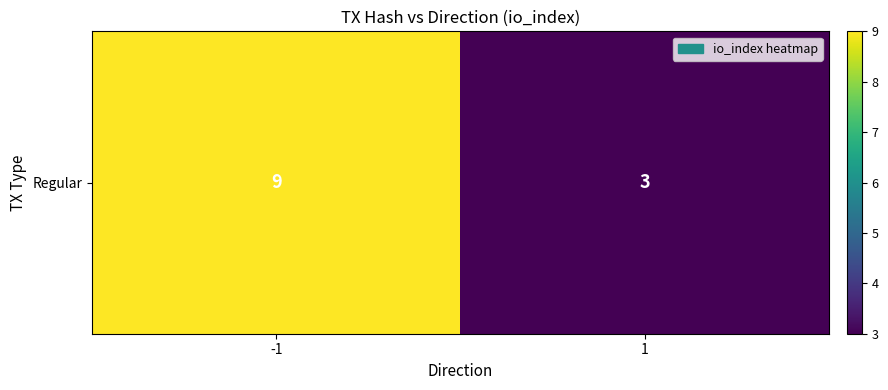

Approximately how many times larger is the value at -1 compared to 1?

3.0